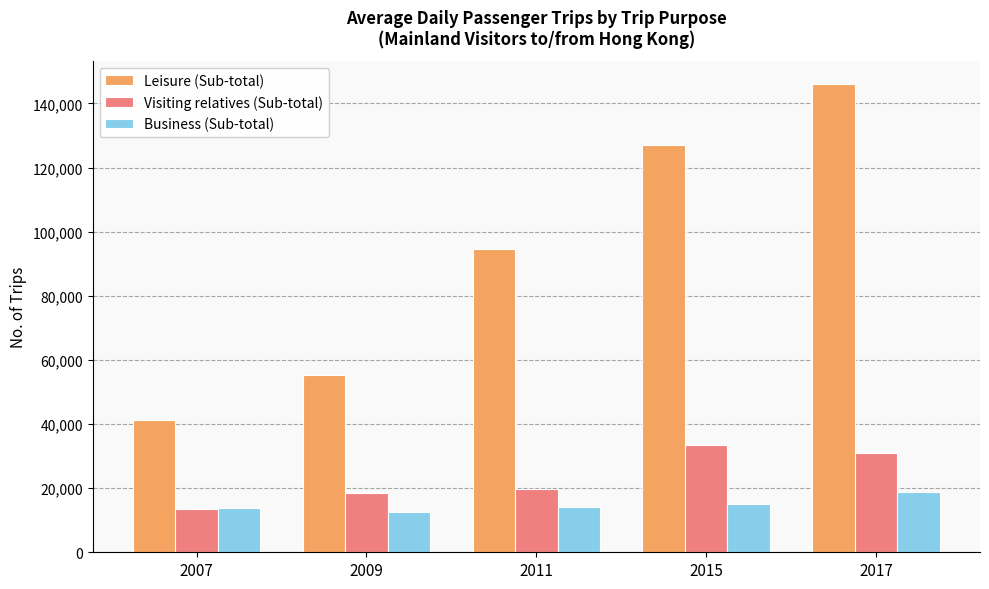

What is the difference between the maximum and minimum values in the Leisure (Sub-total) series?

104700